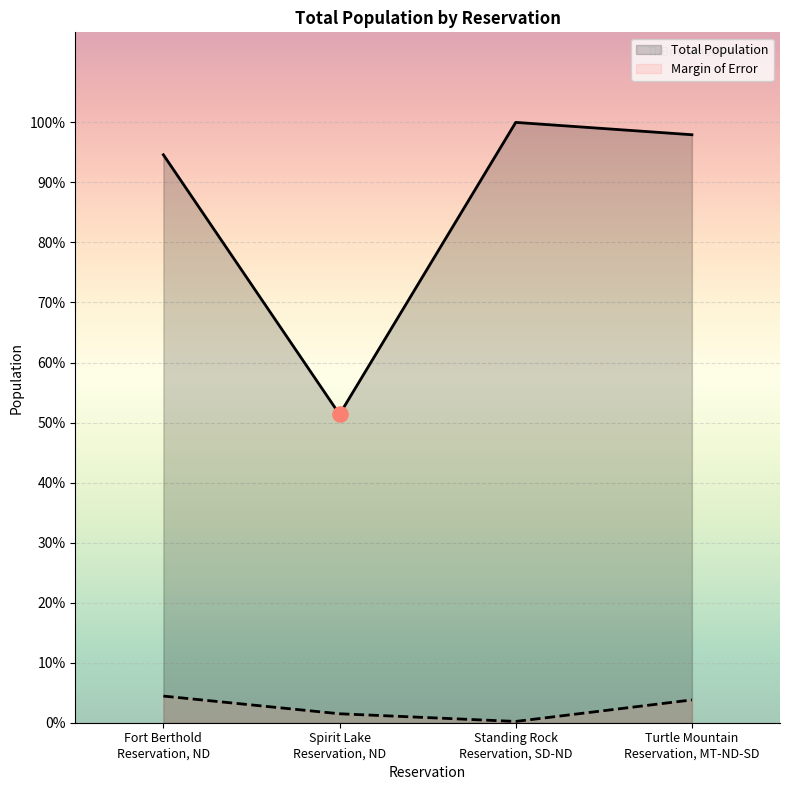

Is the value of Total Population at Standing Rock
Reservation, SD-ND greater than the value of Margin of Error at Spirit Lake
Reservation, ND?

Yes